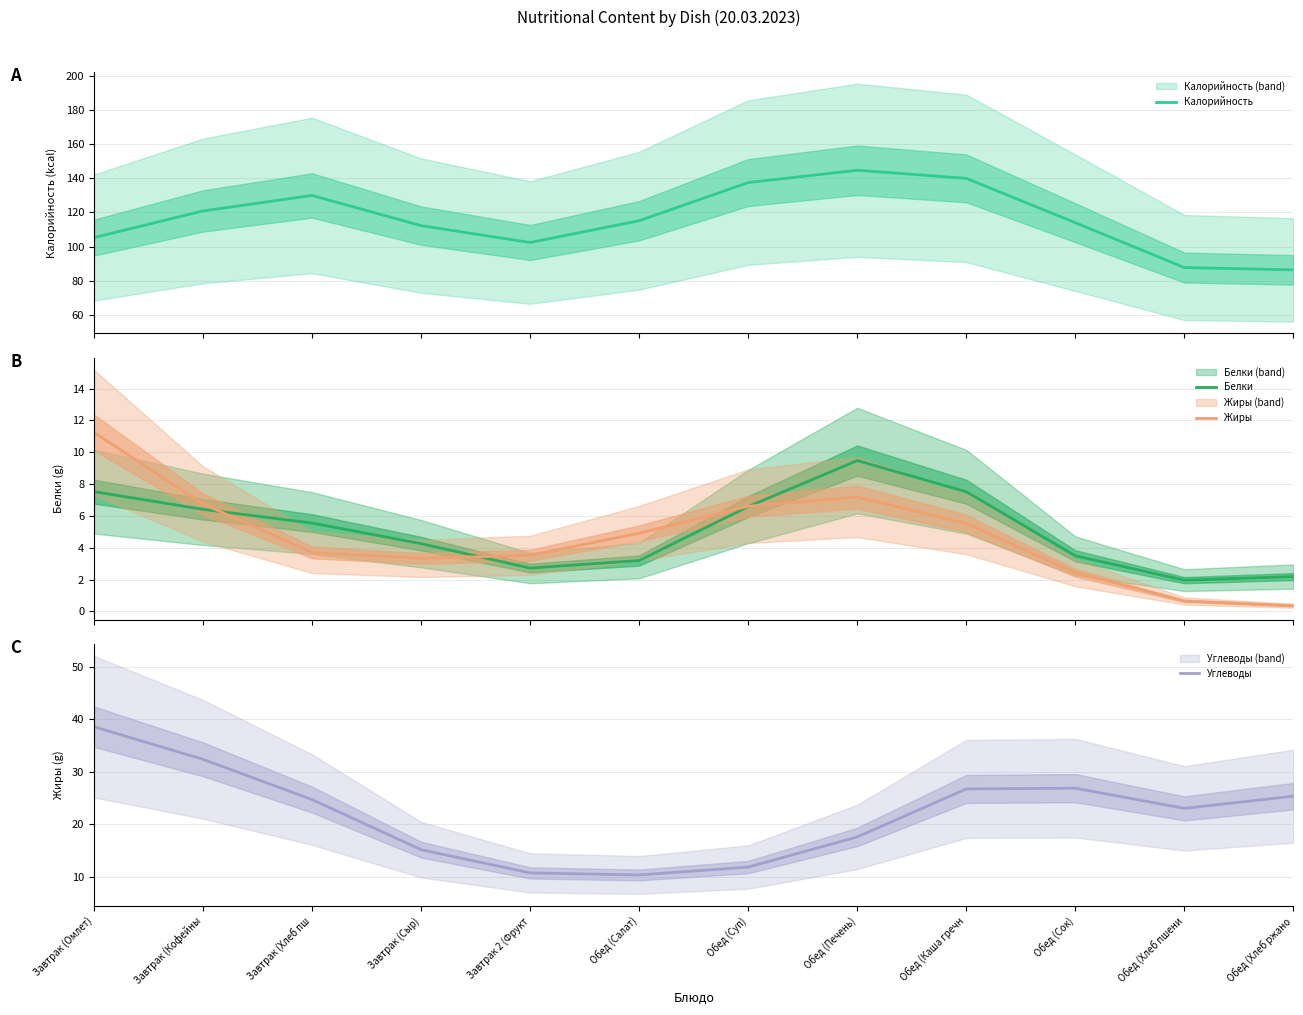

Where is the first local maximum for Углеводы?

Обед (Сок)